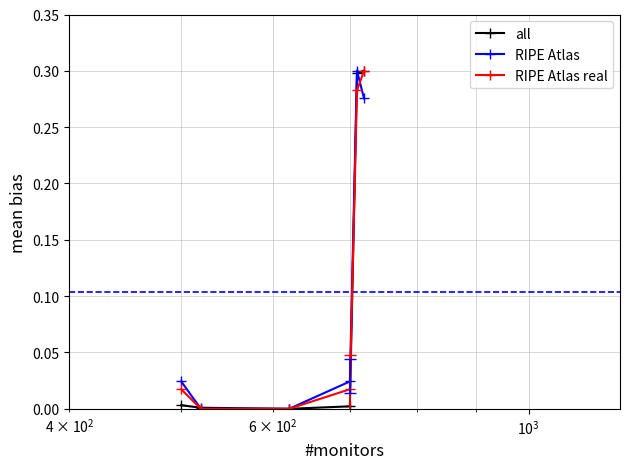

How many times do RIPE Atlas real and RIPE Atlas cross each other?

1